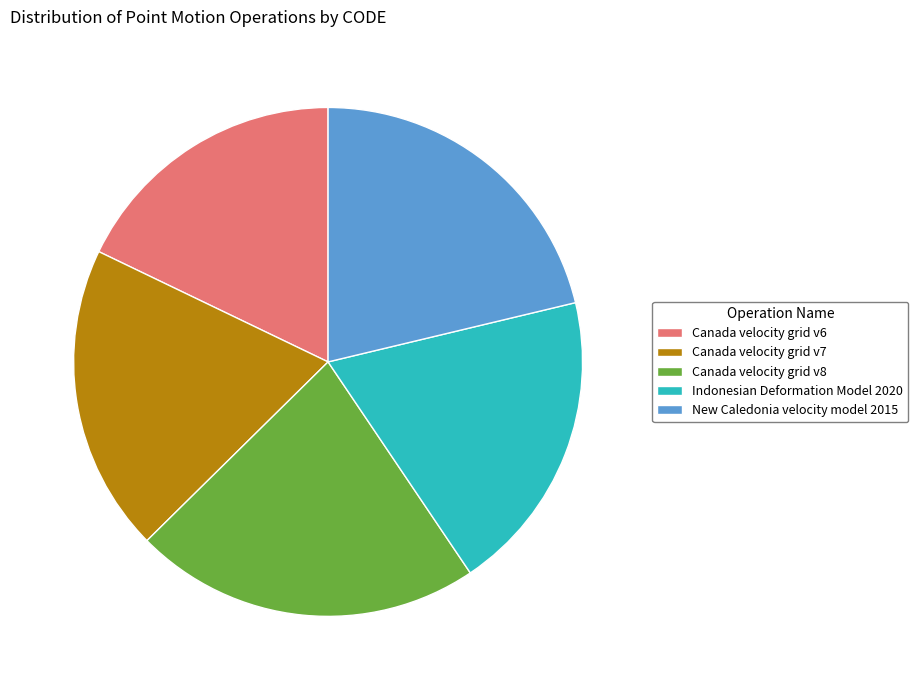

How many slices are in this pie chart?

5